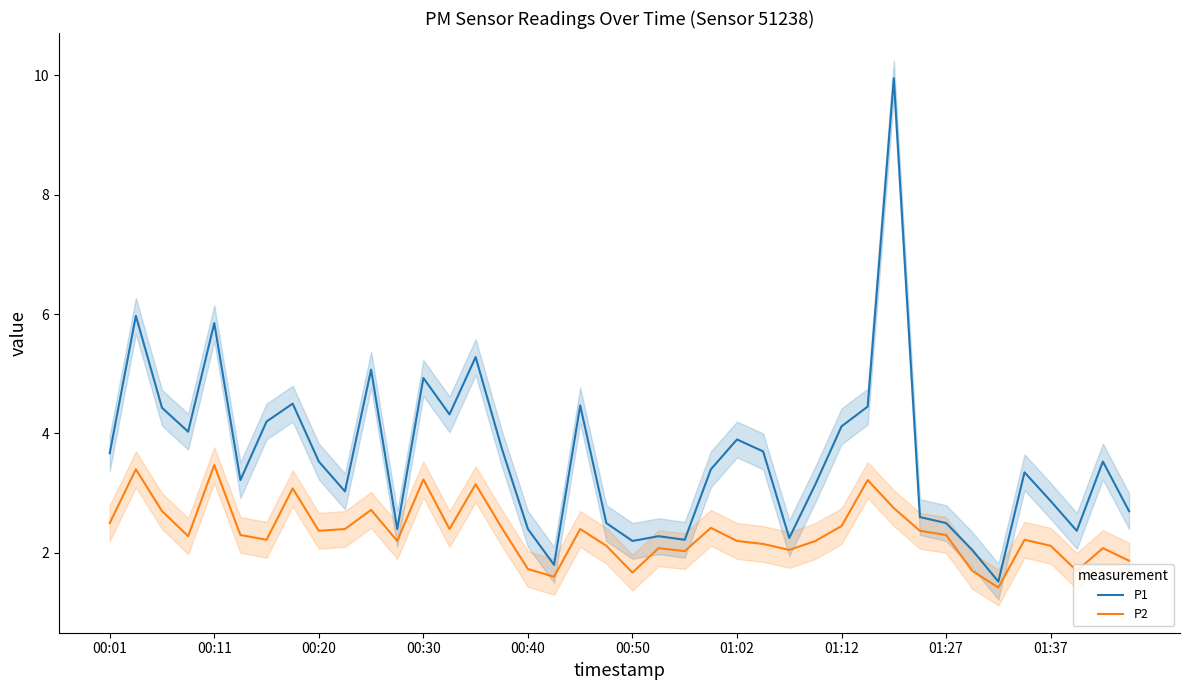

Rank the series by their maximum value, from highest to lowest.

P1, P2